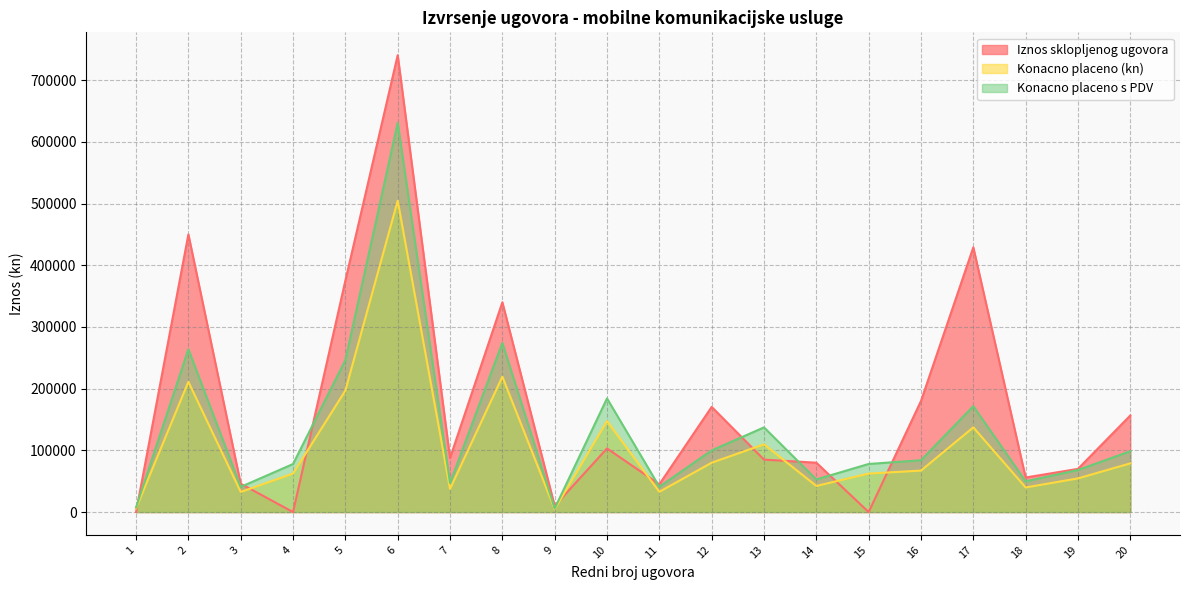

What is the spread (max minus min) of values at 15?

77932.7